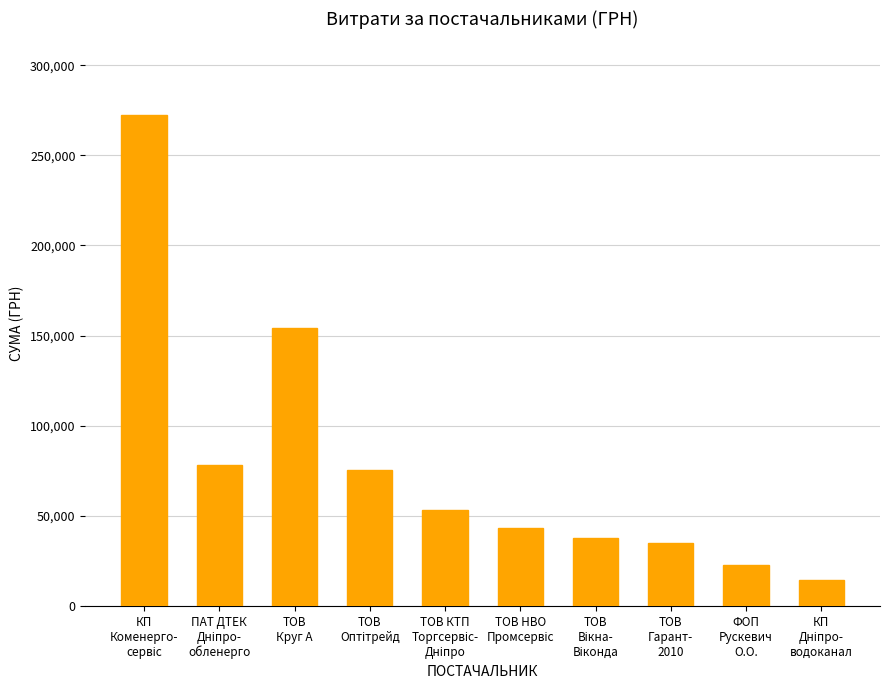

What is the sum of all values?

785904.8